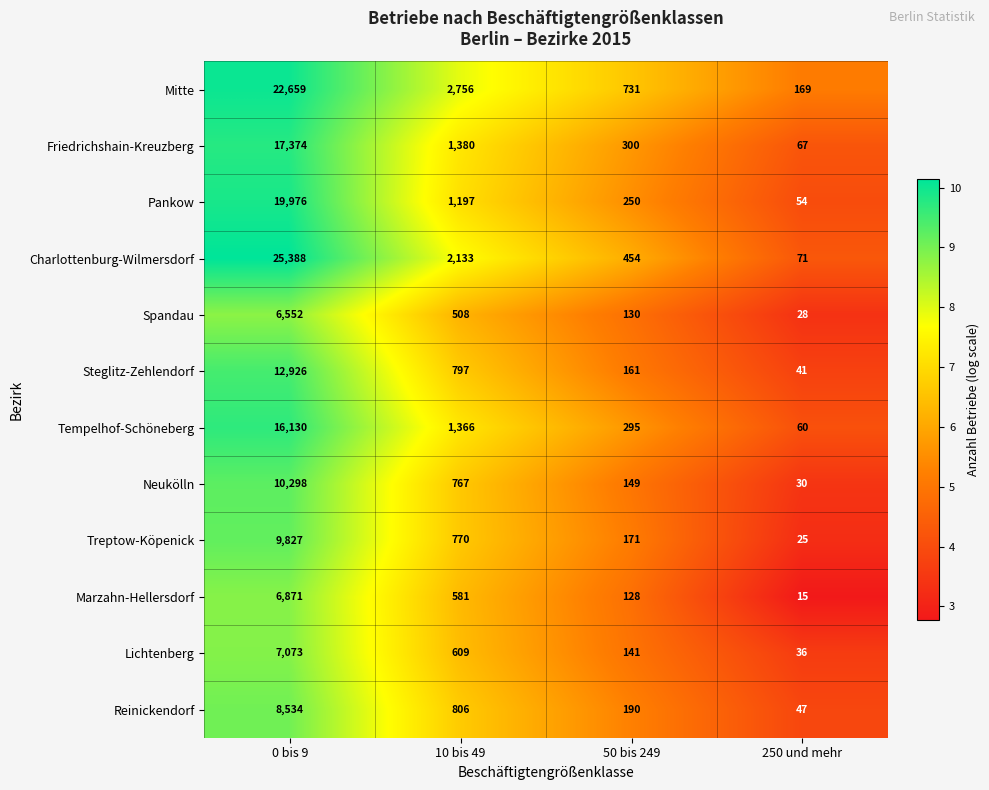

What is the sum of all Tempelhof-Schöneberg values?

17851